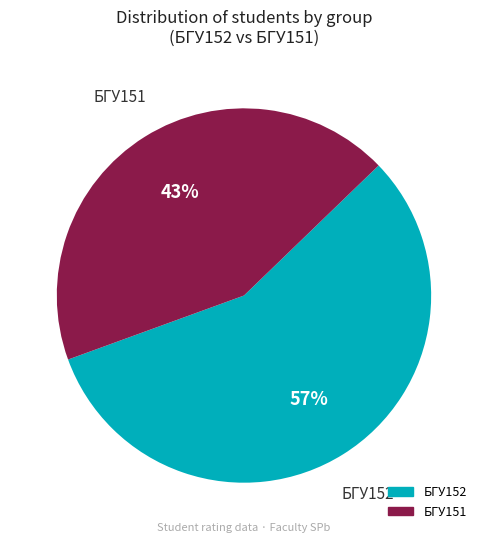

To the nearest percent, what is the average slice percentage?

50%